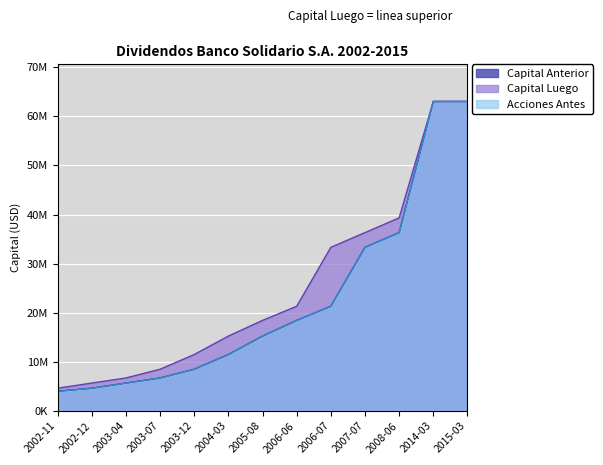

Read the Capital Anterior value at 2006-06.

18445477.4